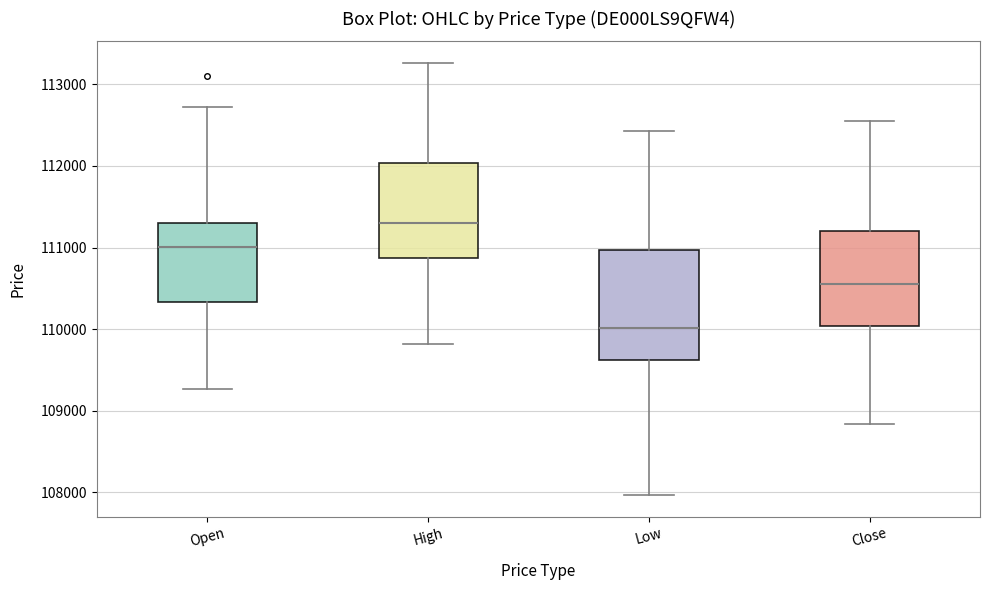

Comparing the boxes themselves (not the whiskers), which one is the tallest?

Low